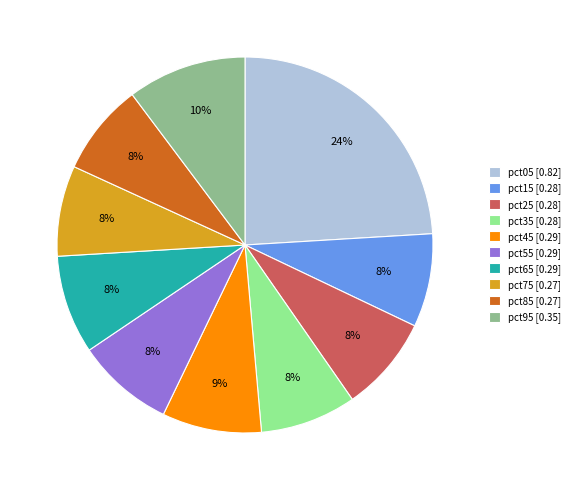

The pct85 slice represents 8% of the pie. True or false?

True